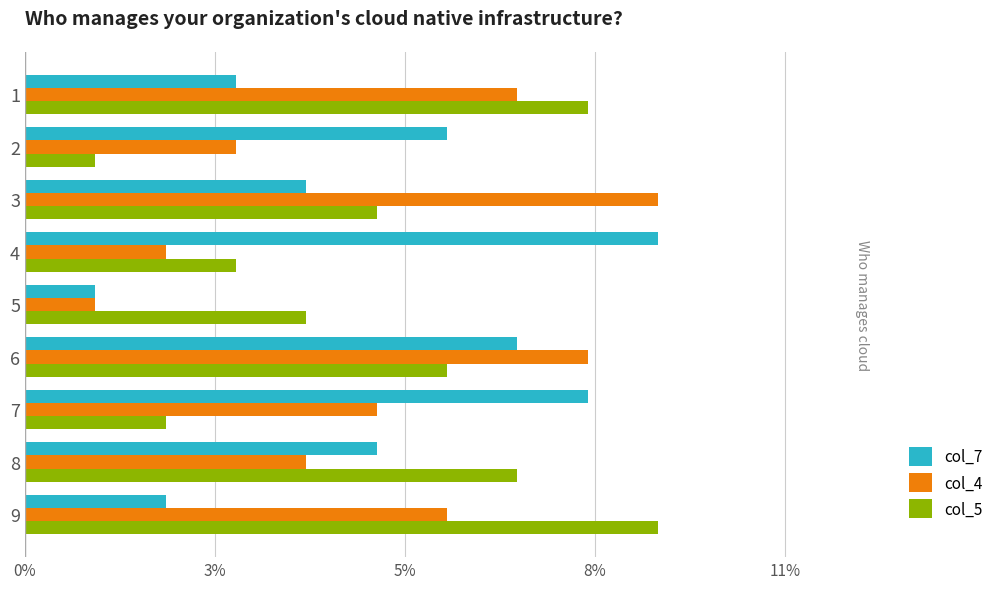

What are all the series names shown in the legend?

col_7, col_4, col_5